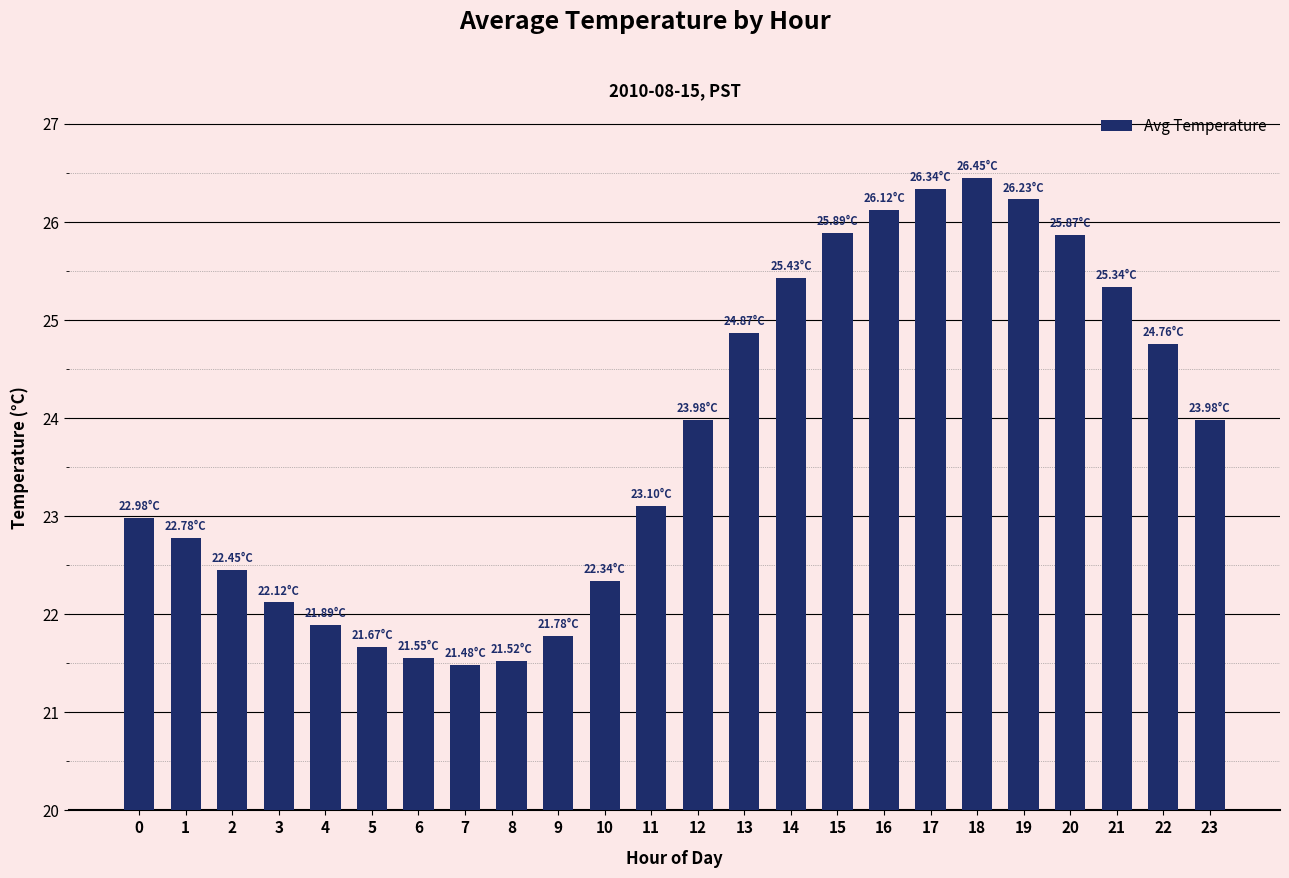

Are the bars horizontal?

No